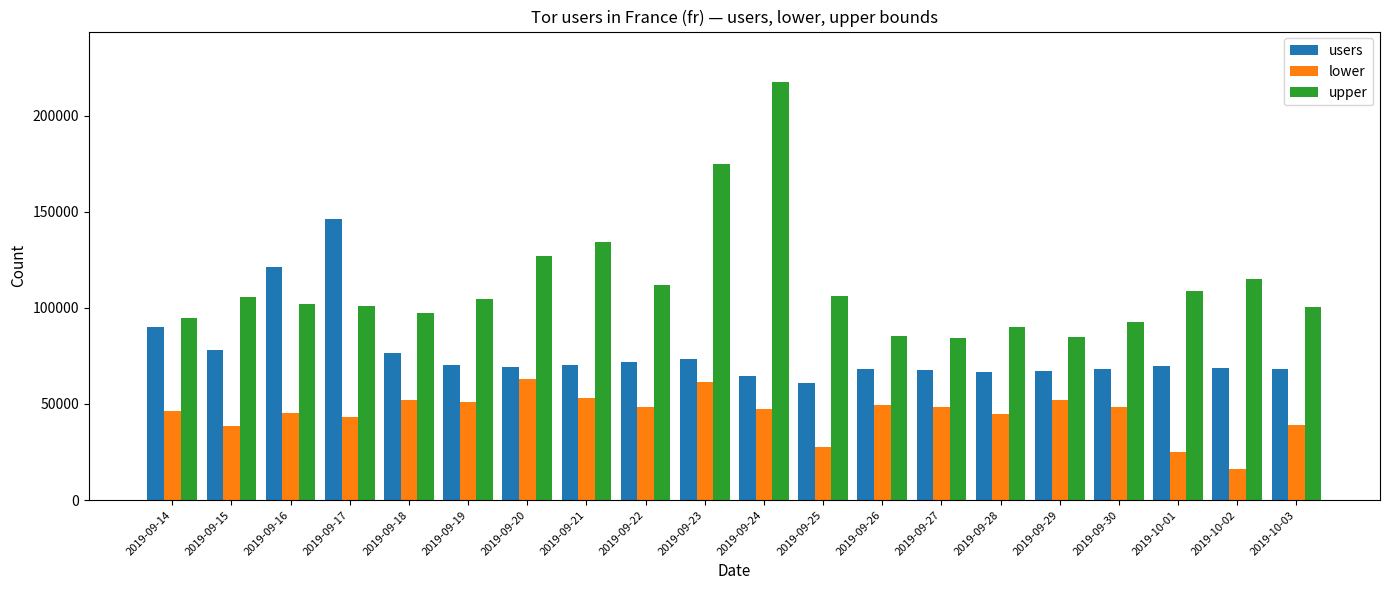

What position from the left is 2019-09-25?

12